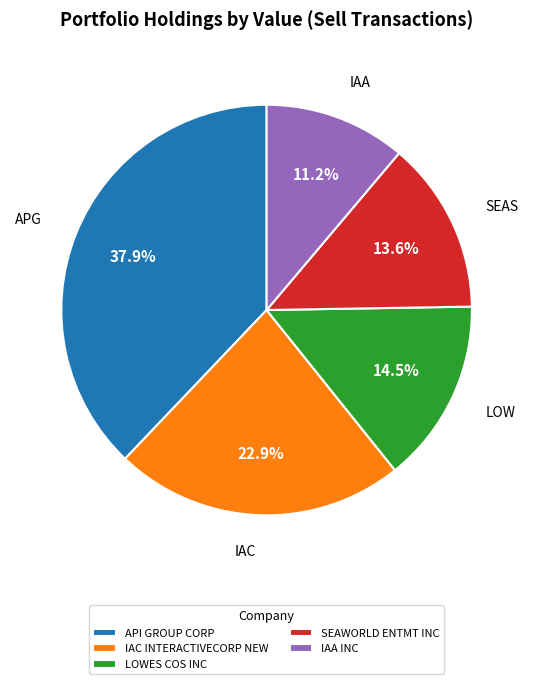

Rank the categories by value from lowest to highest.

IAA INC, SEAWORLD ENTMT INC, LOWES COS INC, IAC INTERACTIVECORP NEW, API GROUP CORP